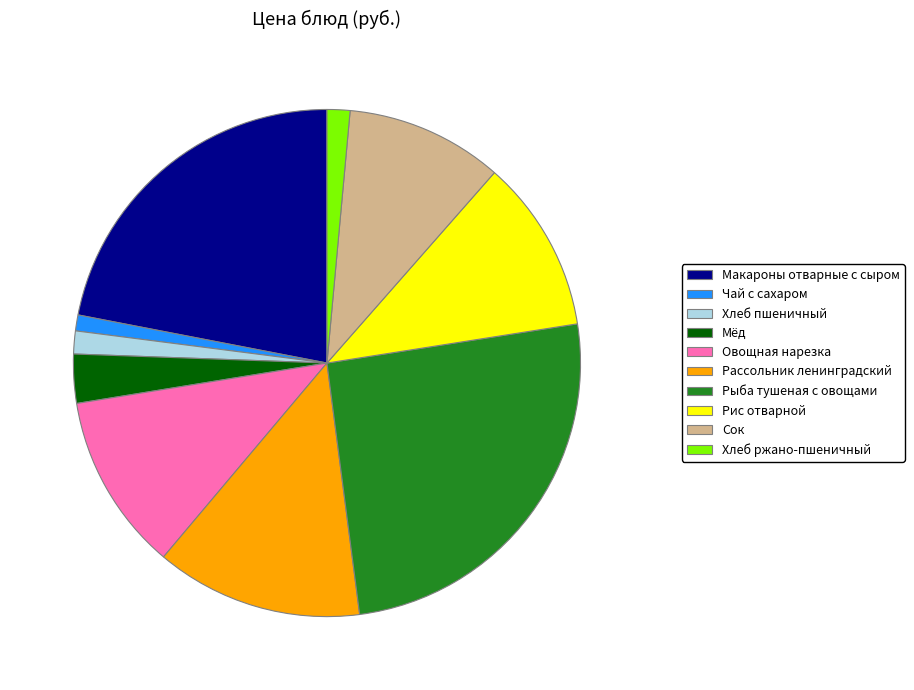

The Овощная нарезка slice represents 11% of the pie. True or false?

True